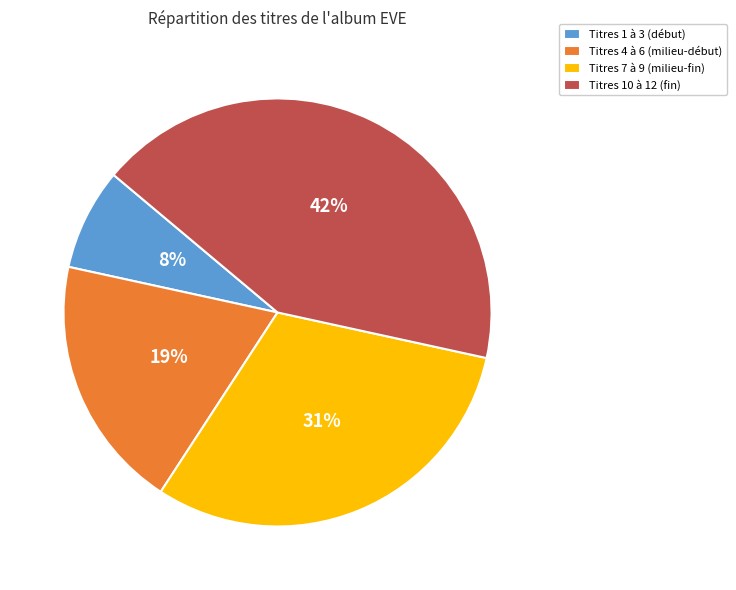

Count the number of slices in the pie.

4